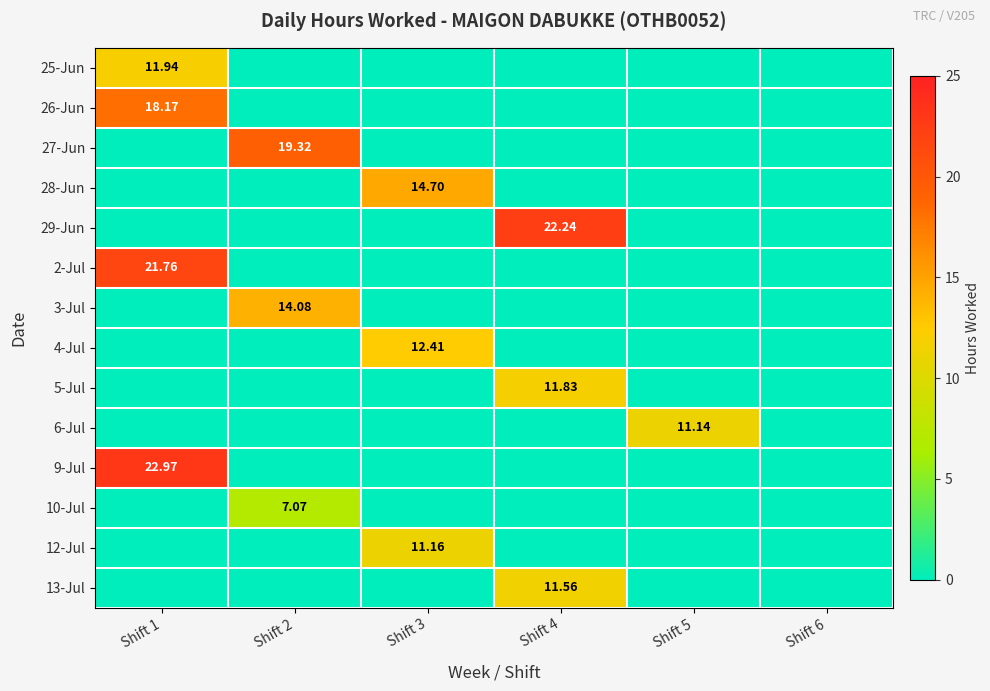

What is the difference between the highest and lowest values at Shift 1?

23.0